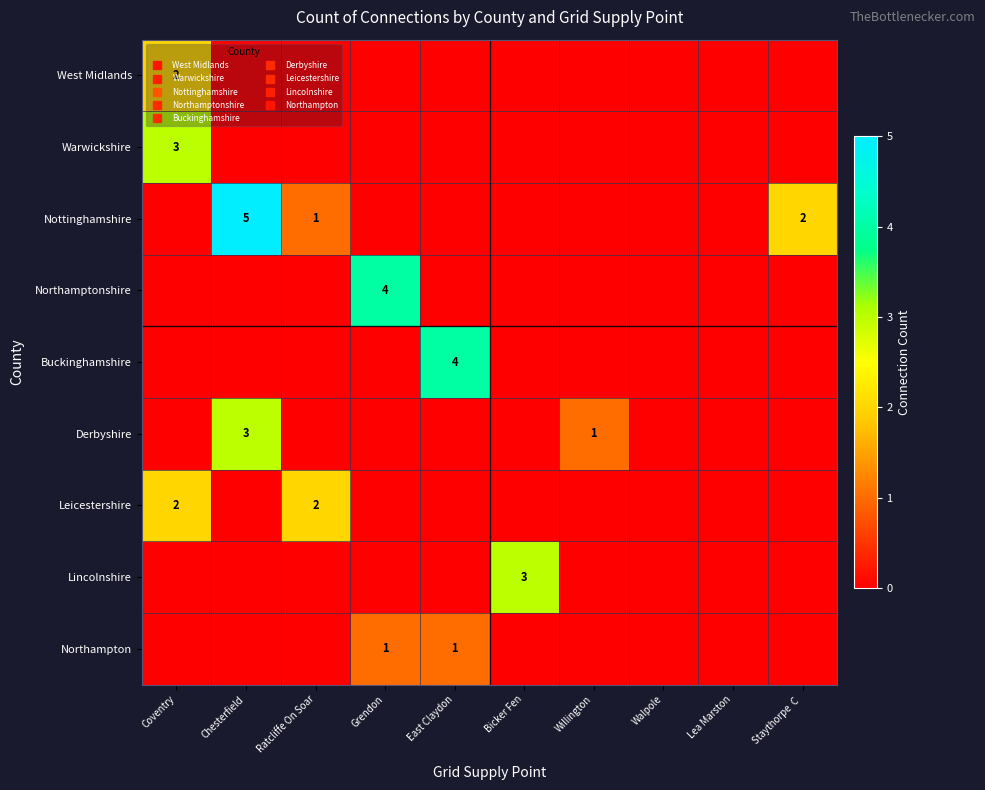

Count the Warwickshire values in the range 0 to 1.

9